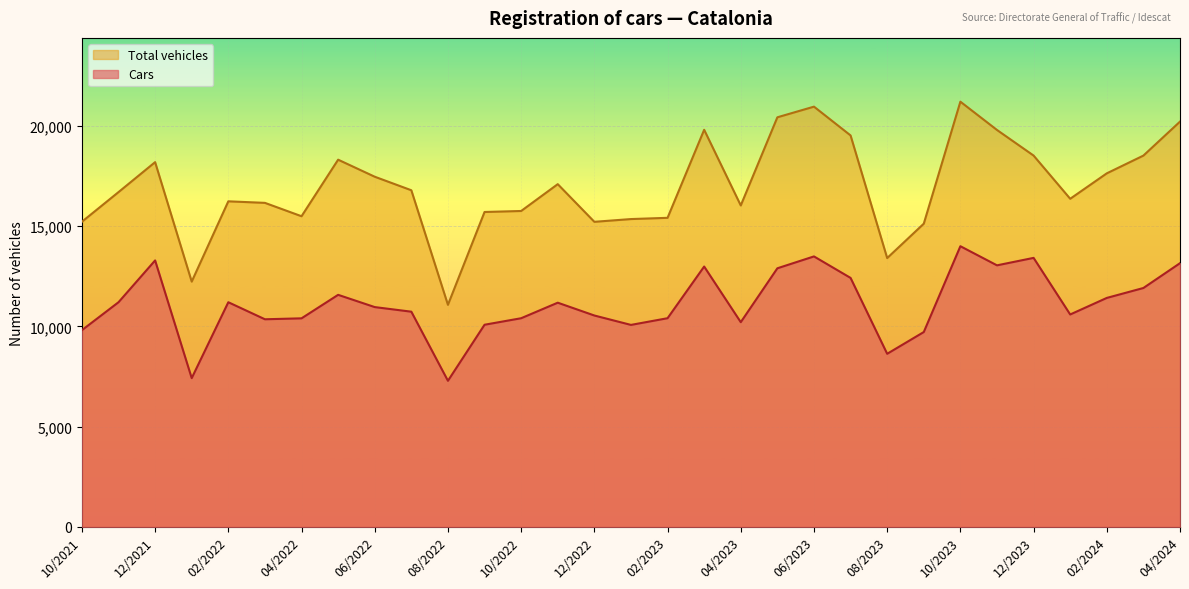

True or false: Total vehicles and Cars intersect in this chart.

False